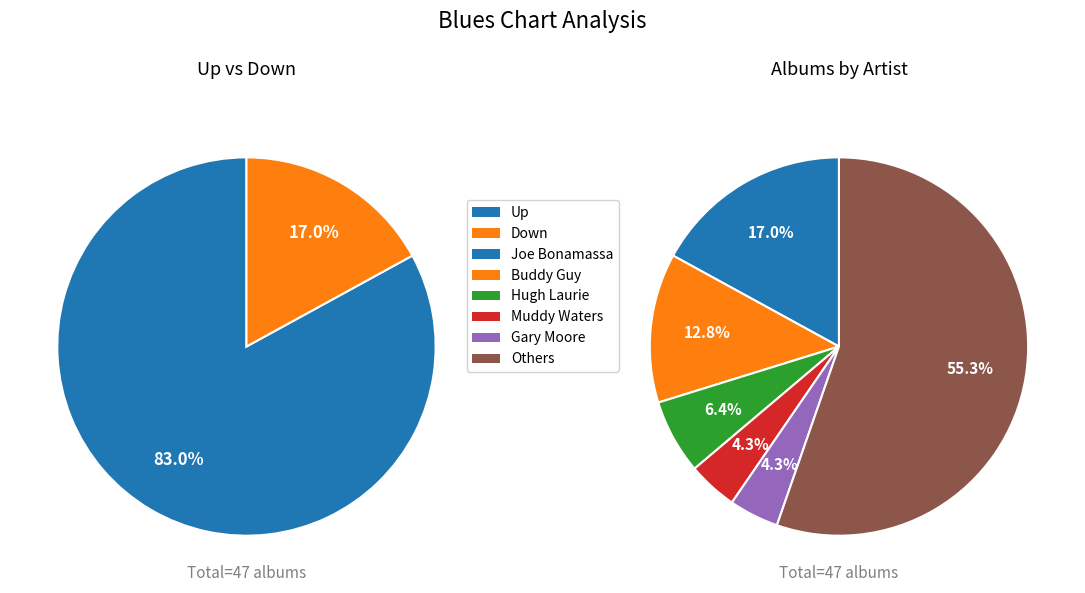

What is the ratio of the value at up to the value at down?

4.9